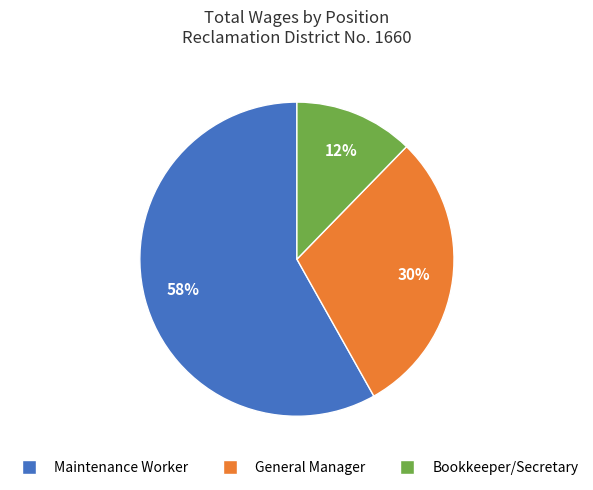

To the nearest percent, what is the difference between the largest and smallest slice percentages?

46%